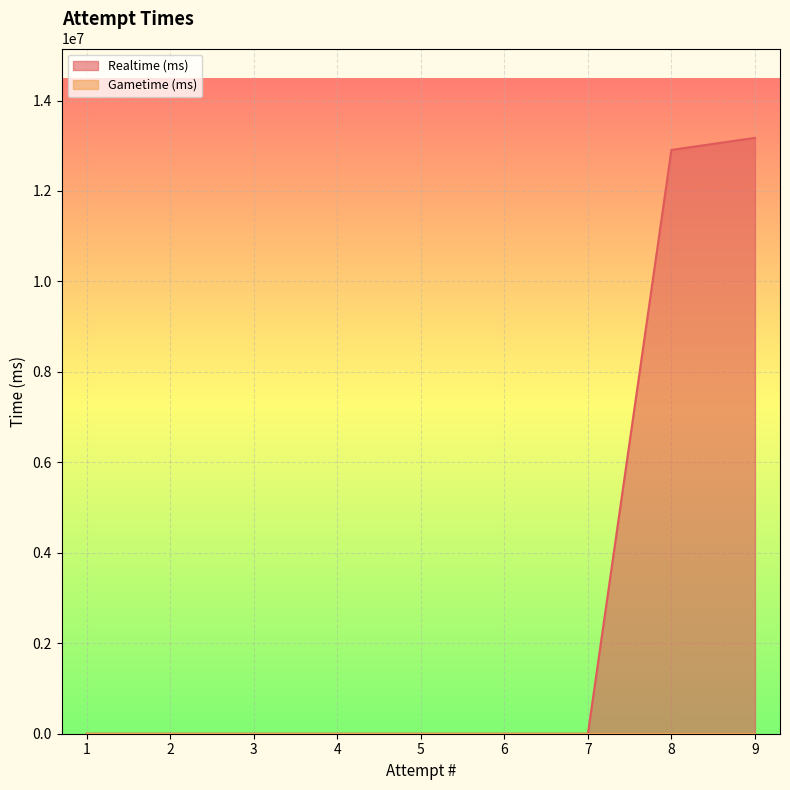

What is the average value?

2898006